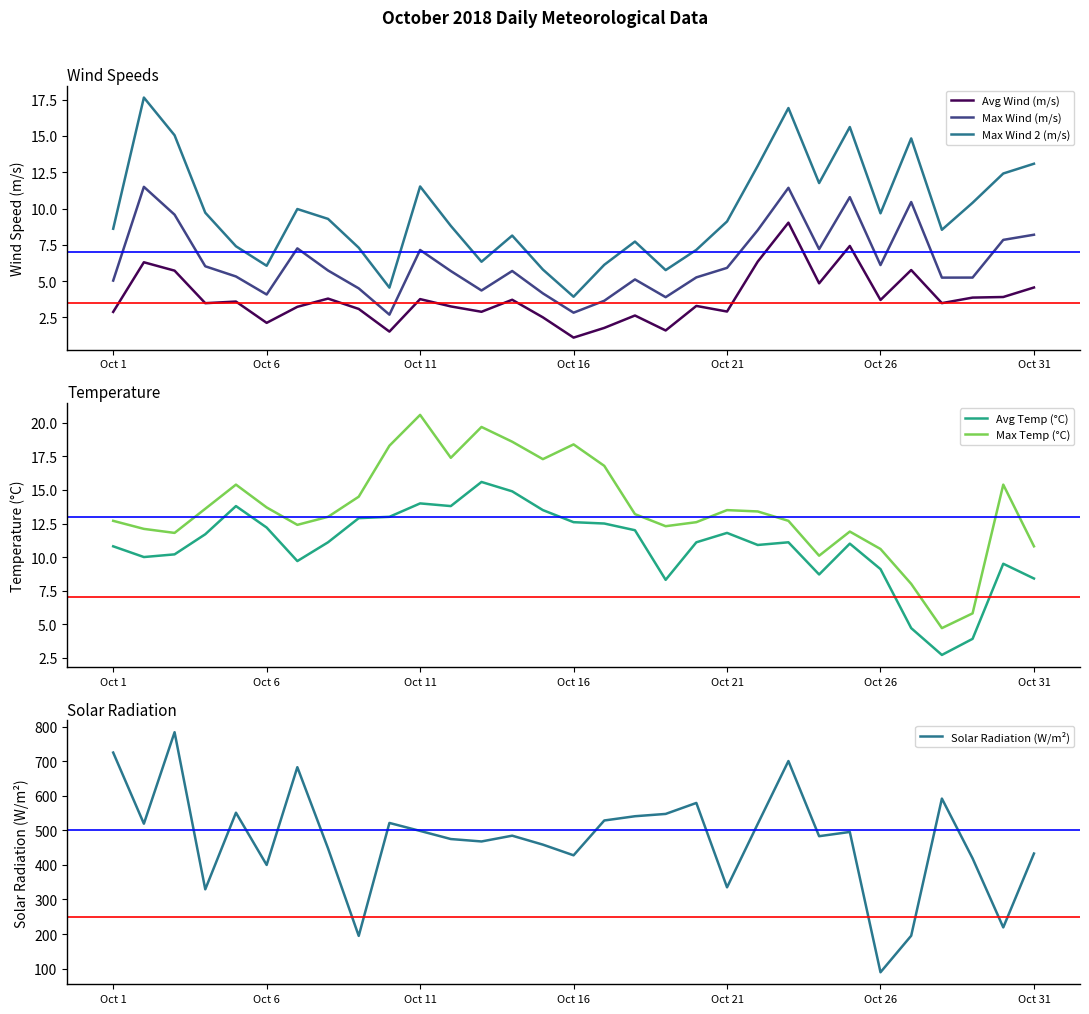

True or false: Avg Wind (m/s) and Avg Temp (°C) intersect in this chart.

True